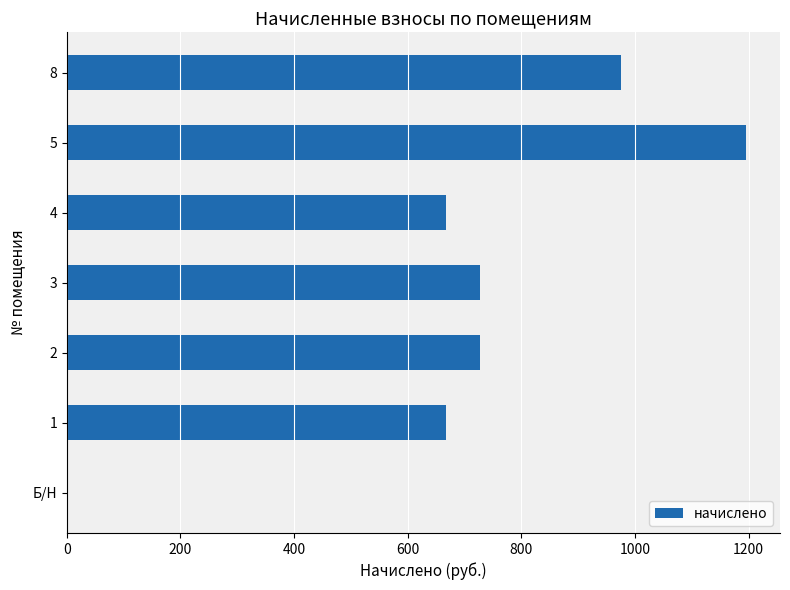

Approximately how many times larger is the value at 5 compared to 3?

1.6